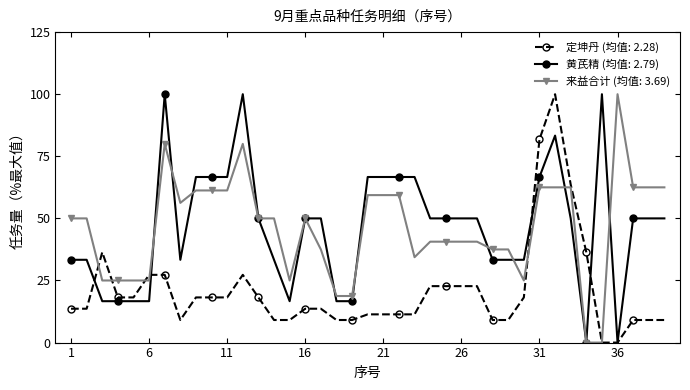

True or false: 黄芪精 (均值: 2.79) has more than 2 points higher than both neighbors.

True